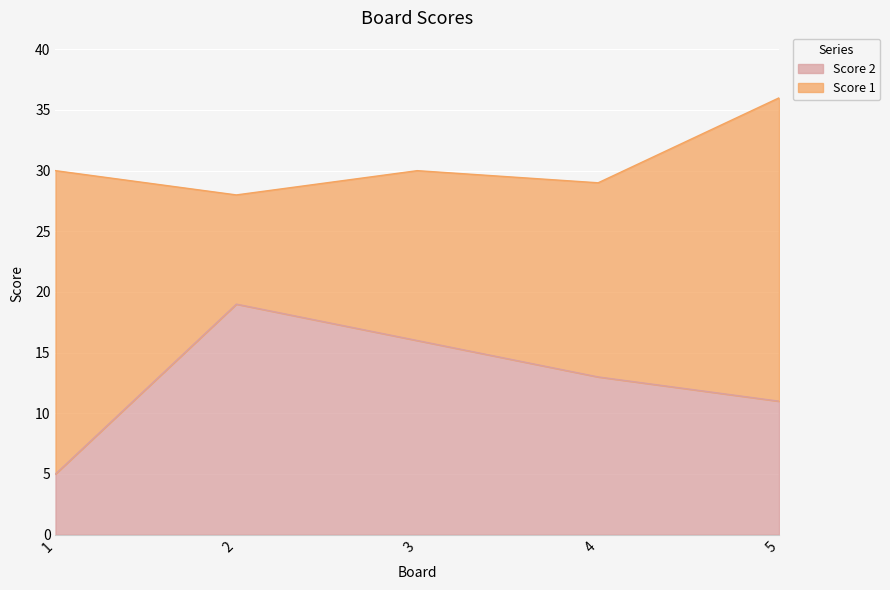

Which has a higher value, 3 or 1?

3